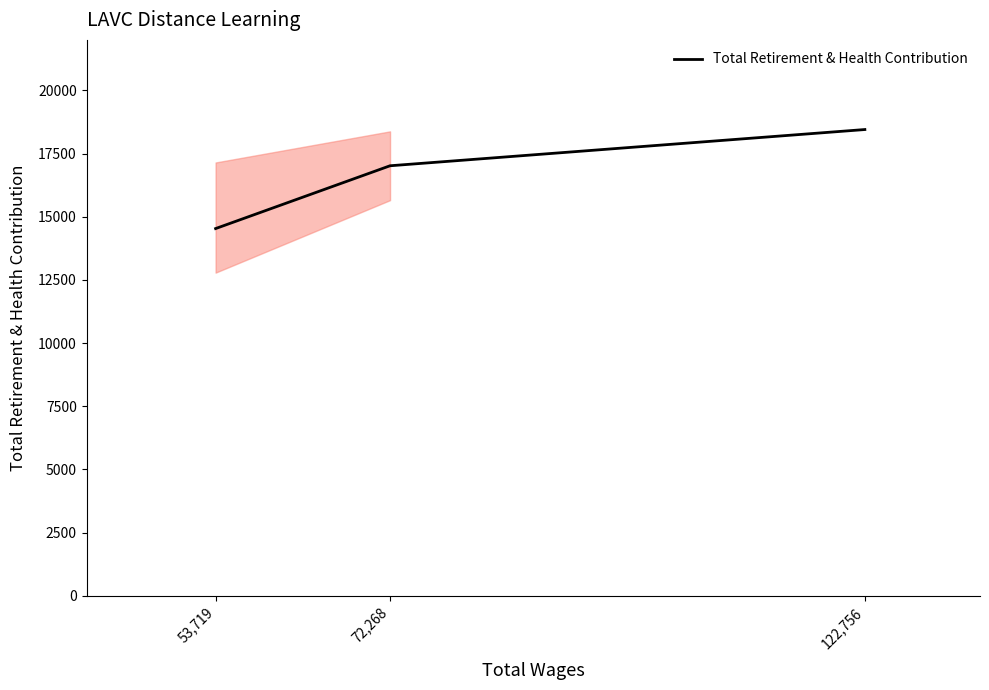

What is the average value?

16667